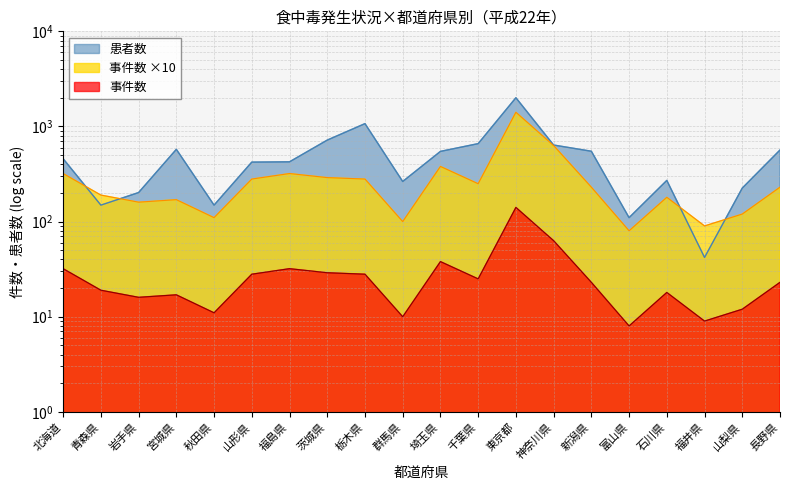

True or false: 患者数 has more than 2 points higher than both neighbors.

True